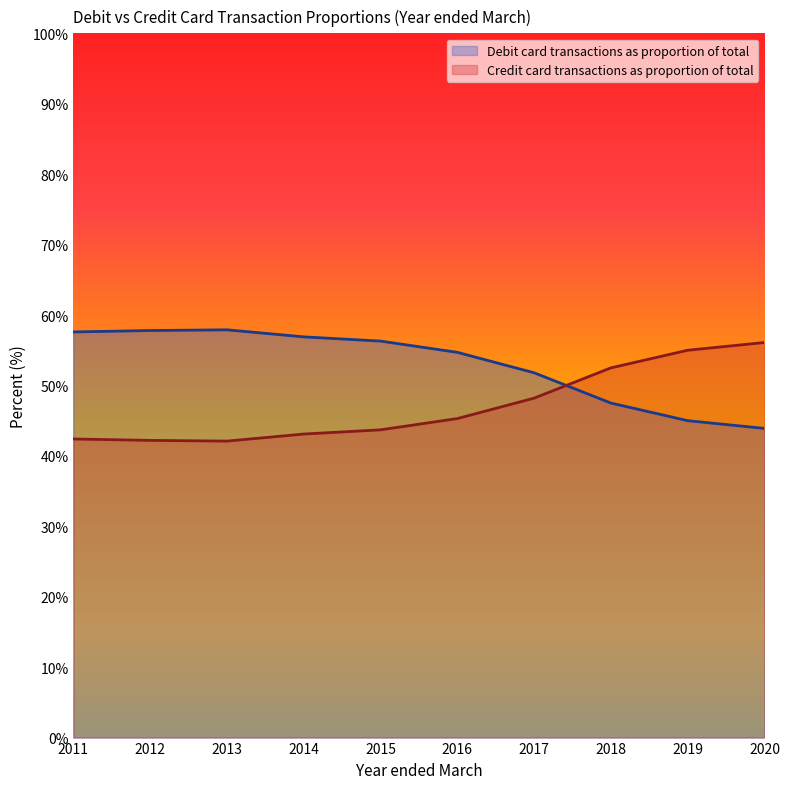

Does the chart display data point markers on the line(s)?

No